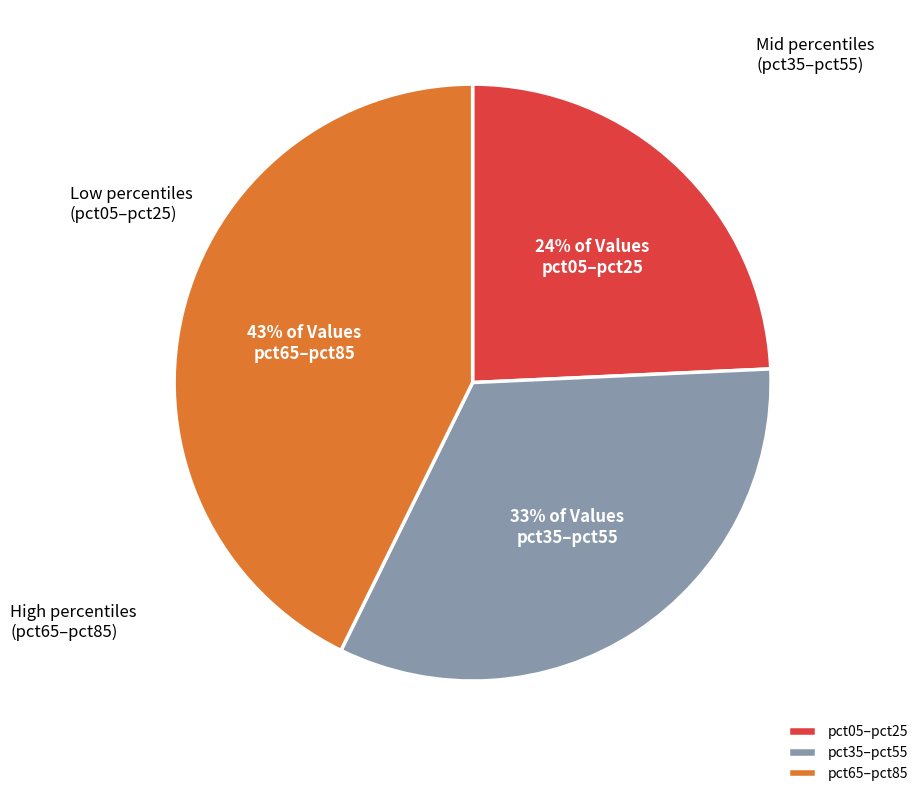

True or false: pct35–pct55 accounts for 22% of the total.

False